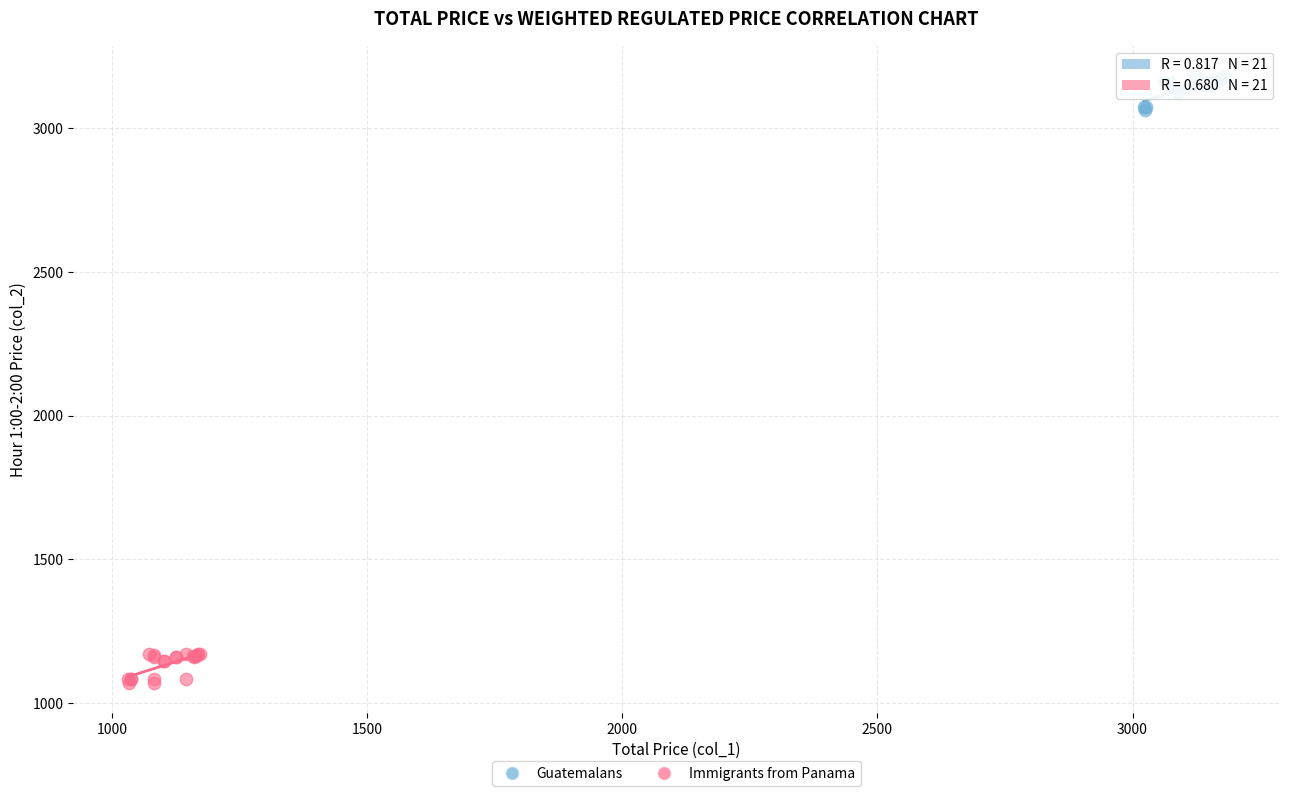

Which series reaches the minimum Y coordinate?

Immigrants from Panama